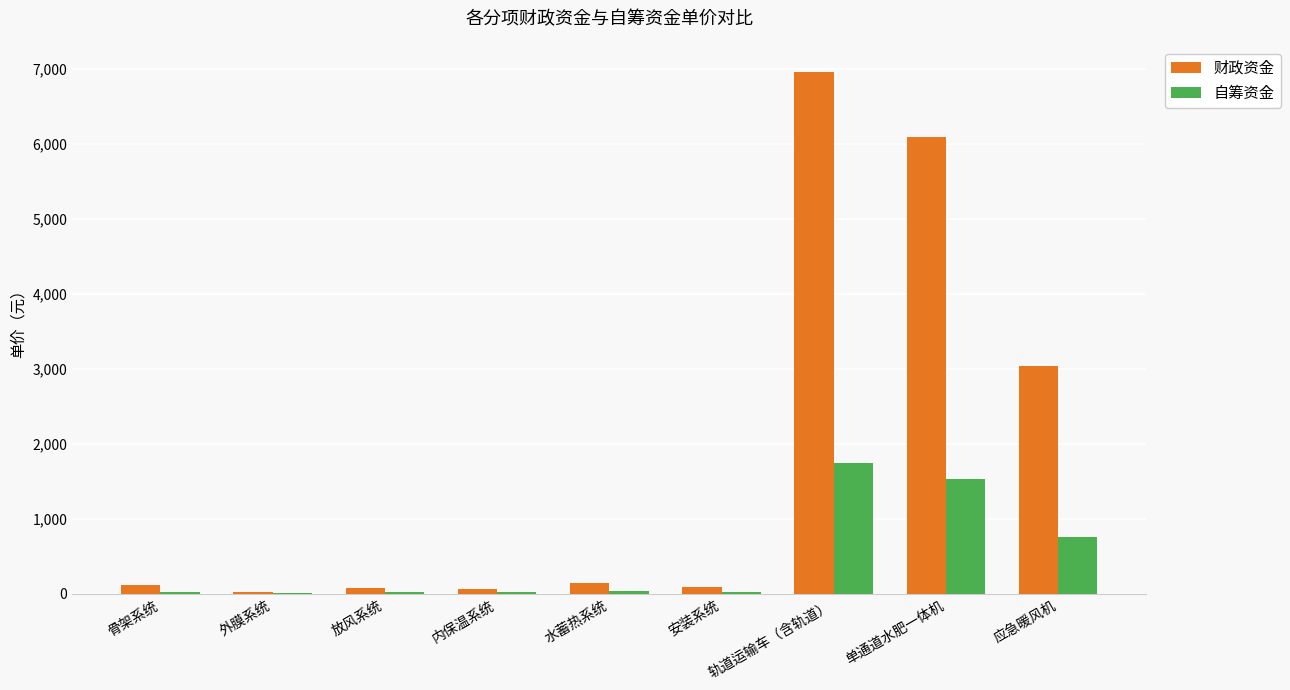

True or false: 财政资金 has a value of 6960.0 at 轨道运输车（含轨道）.

True